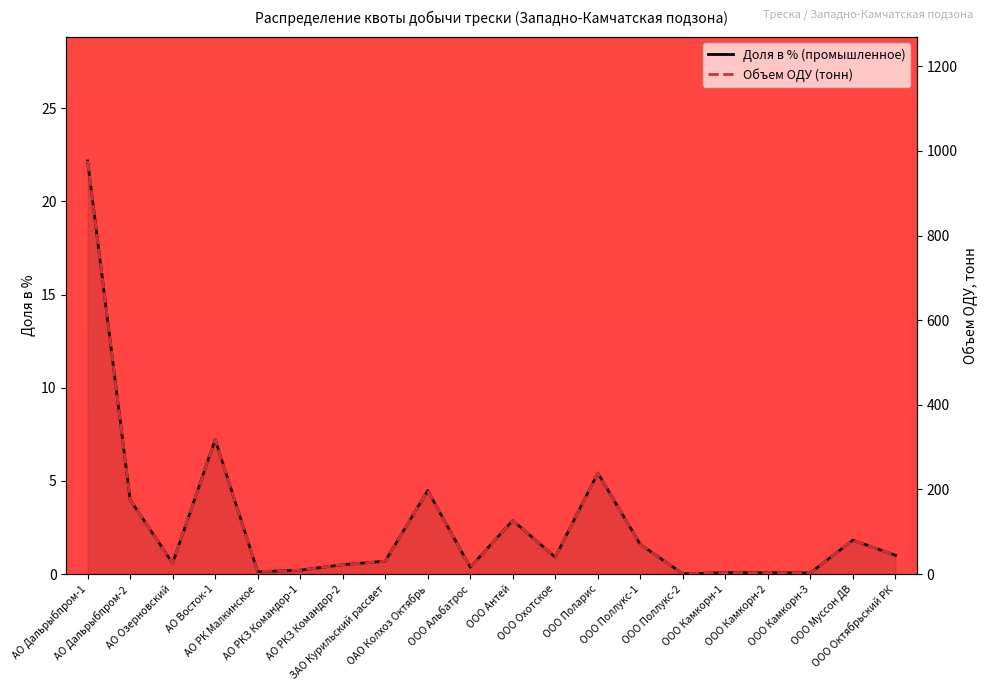

Which series has the largest range (max minus min)?

Объем ОДУ (тонн)